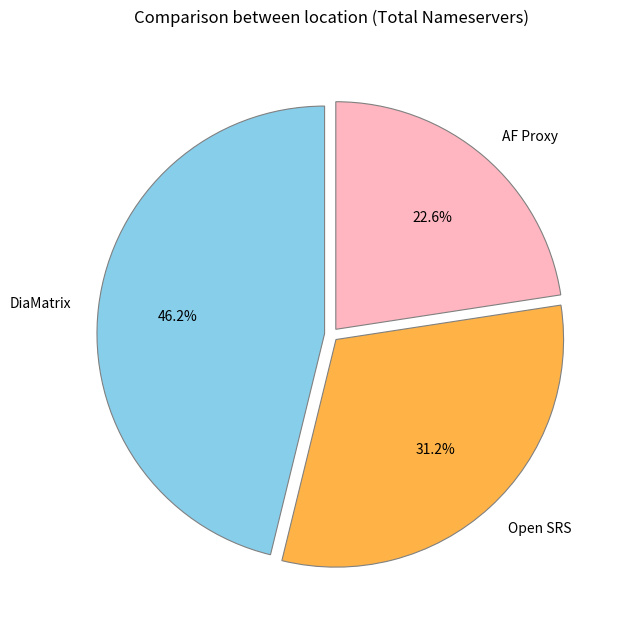

What is the largest slice in the pie chart?

DiaMatrix